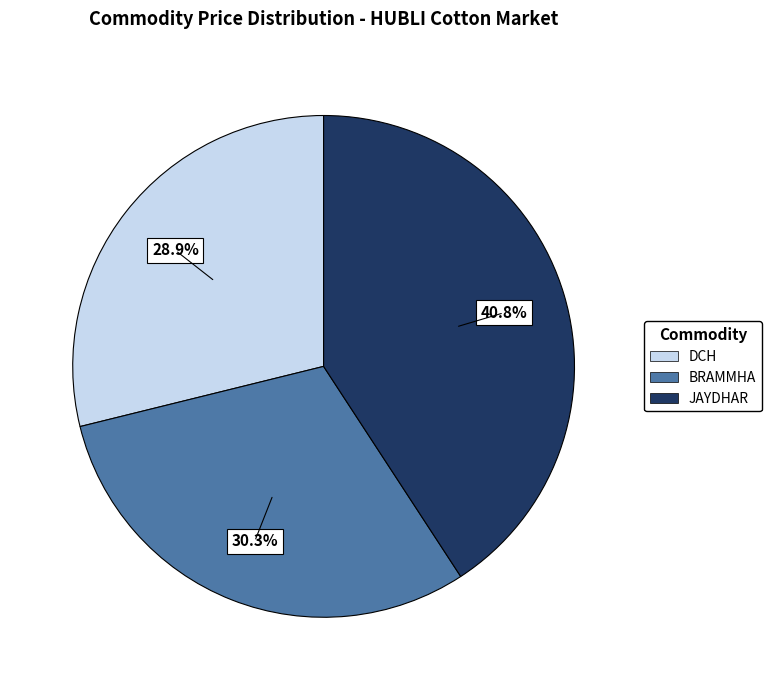

What is the ratio of the value at DCH to the value at JAYDHAR?

0.7